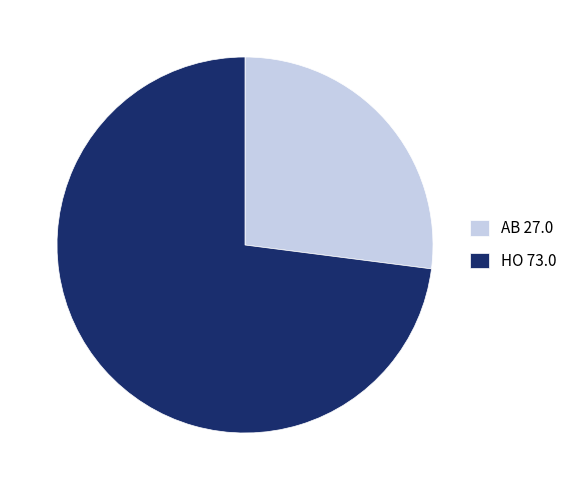

Approximately how many times larger is the value at HO 73.0 compared to AB 27.0?

2.7